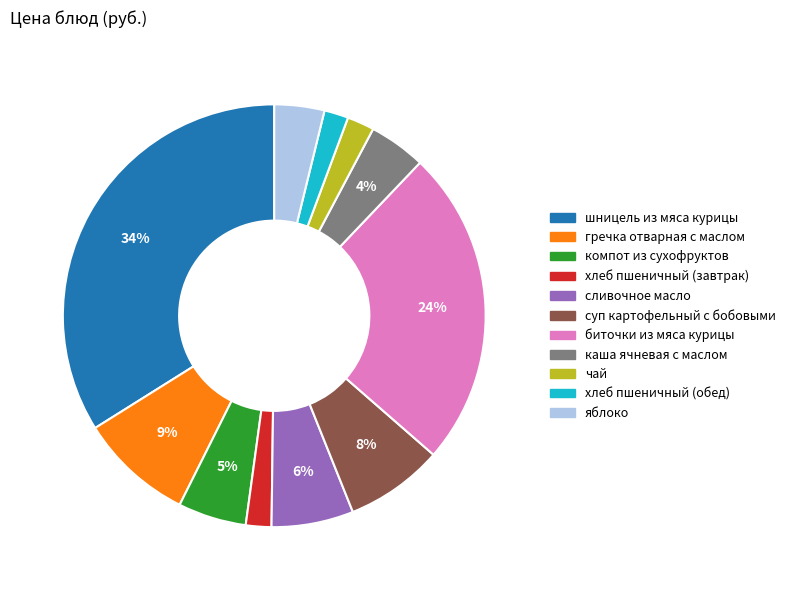

To the nearest percent, what is the difference between the largest and smallest slice percentages?

32%